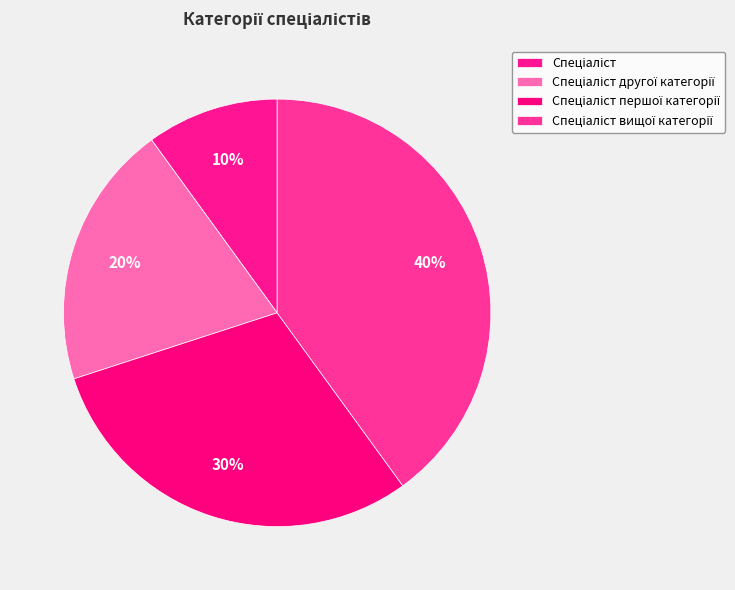

Count the number of slices in the pie.

4